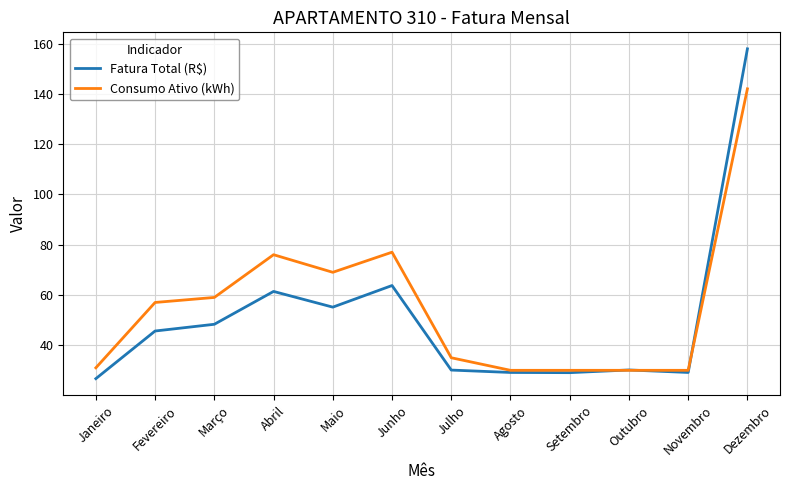

True or false: Fatura Total (R$) has more than 0 points higher than both neighbors.

True